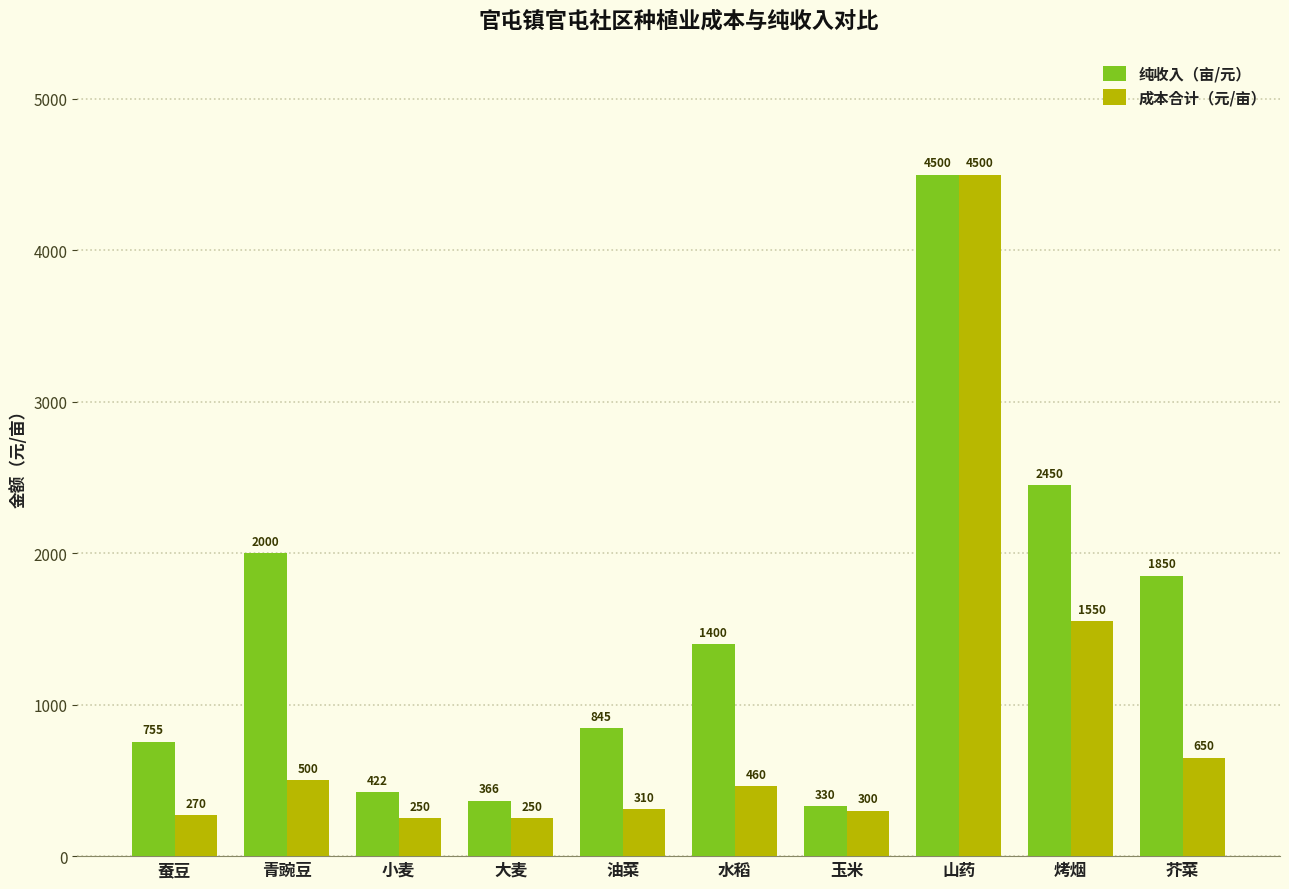

How many bars are there in total?

20